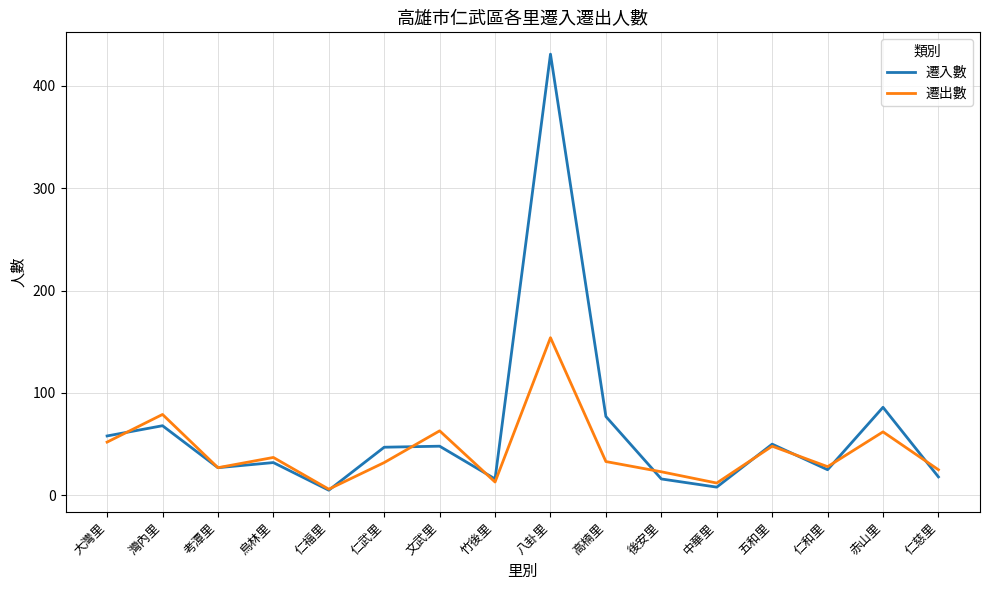

What is the minimum value for 遷出數?

6